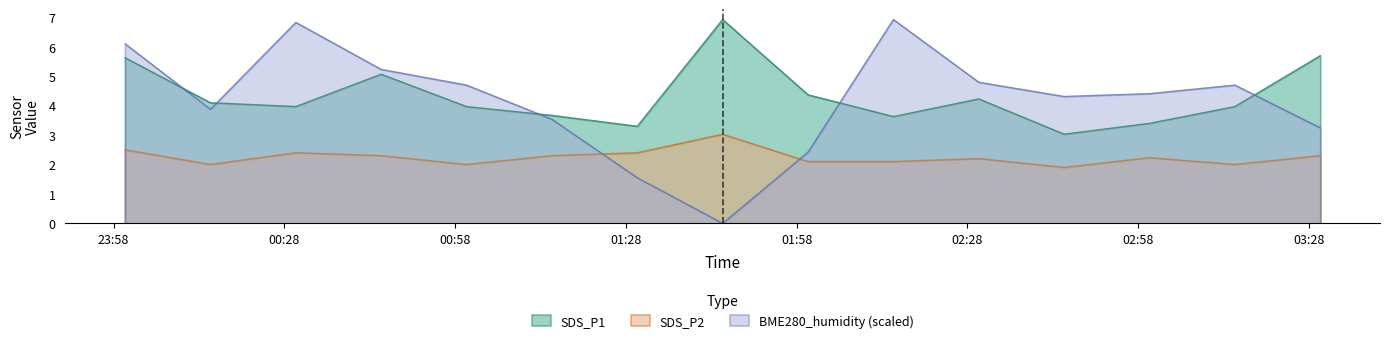

True or false: SDS_P1 and SDS_P2 cross at least once.

False